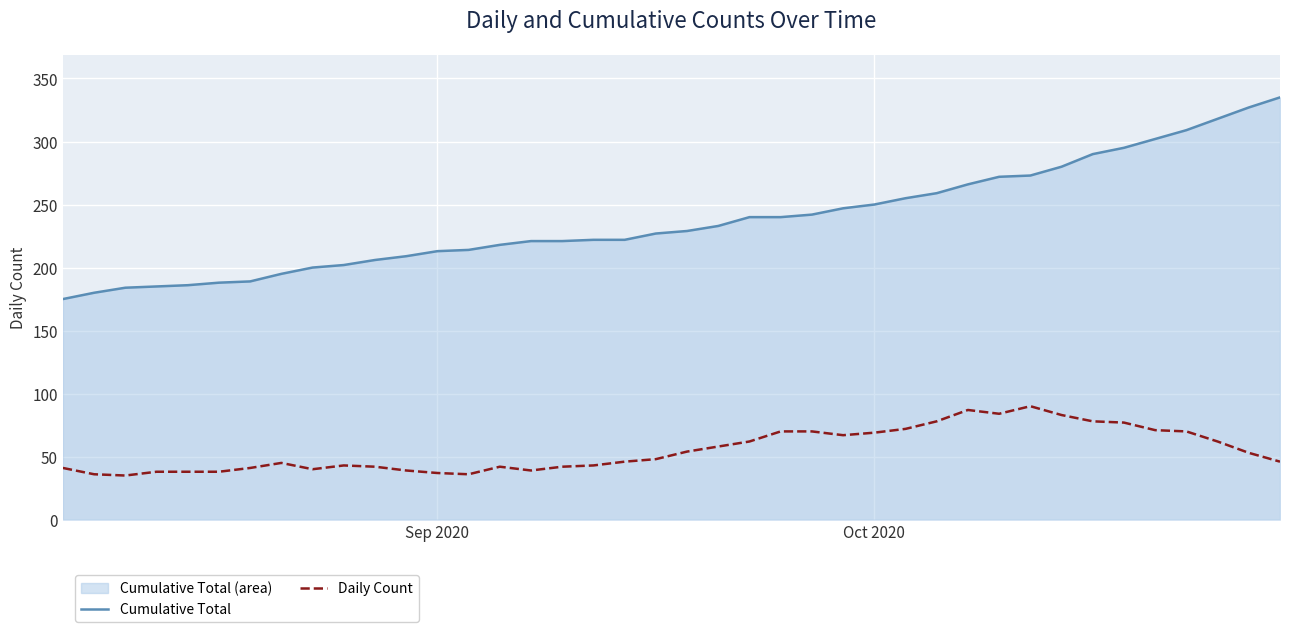

Which series has the widest spread of values?

Cumulative Total